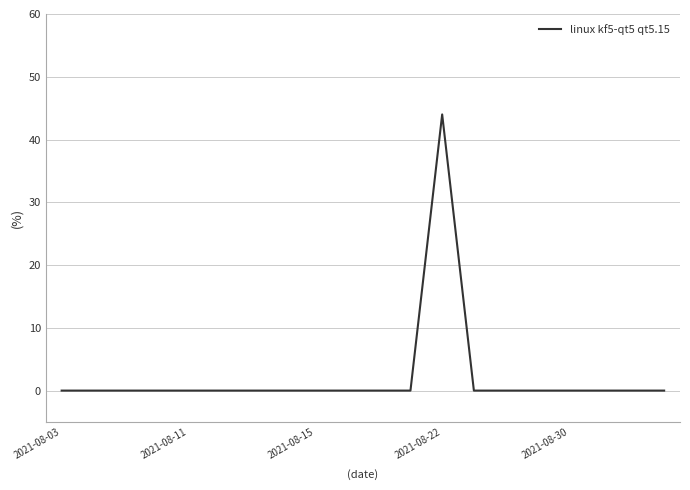

What is the greatest value displayed?

44